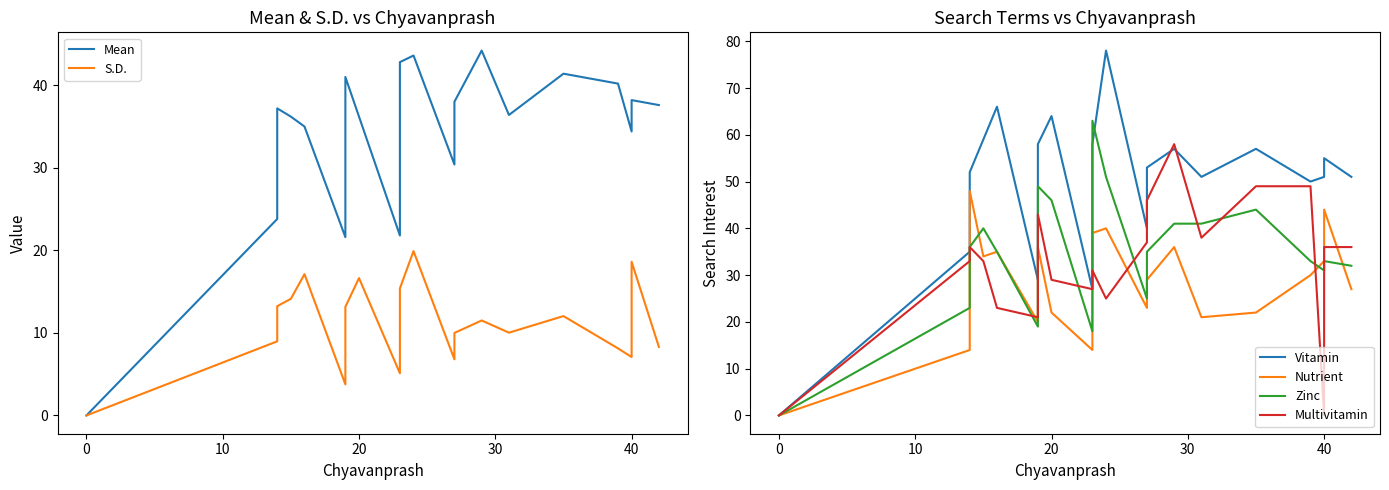

True or false: Multivitamin and Vitamin cross at least once.

True